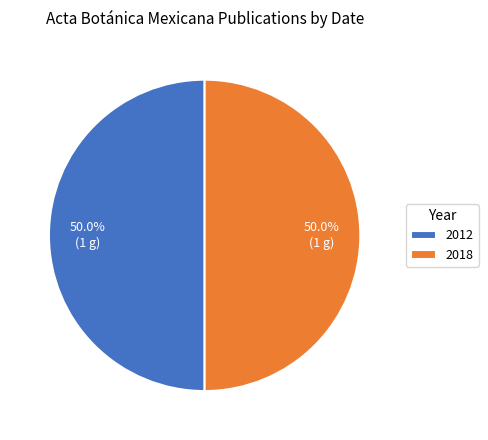

Approximately how many times larger is the value at 2018 compared to 2012?

1.0